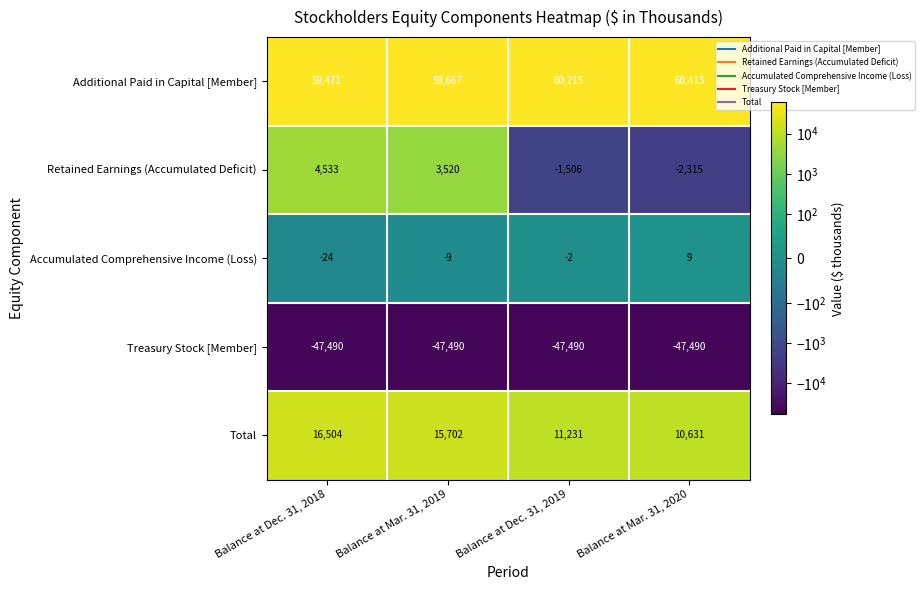

At Balance at Dec. 31, 2018, list the series in order from largest to smallest.

Additional Paid in Capital [Member], Total, Retained Earnings (Accumulated Deficit), Accumulated Comprehensive Income (Loss), Treasury Stock [Member]